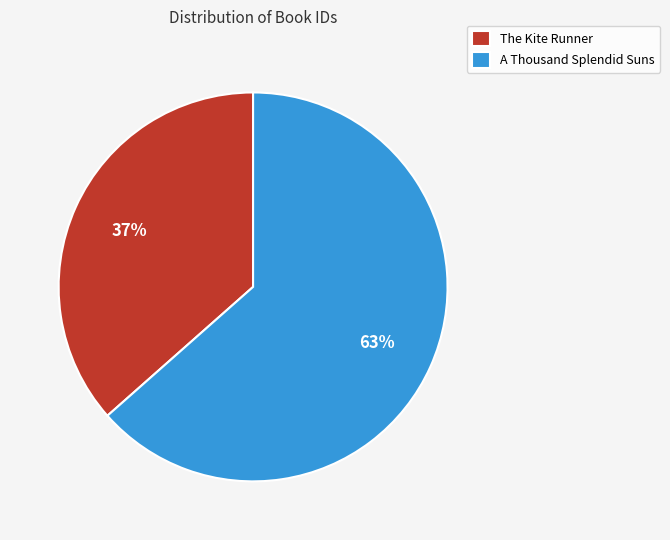

Count the number of slices in the pie.

2